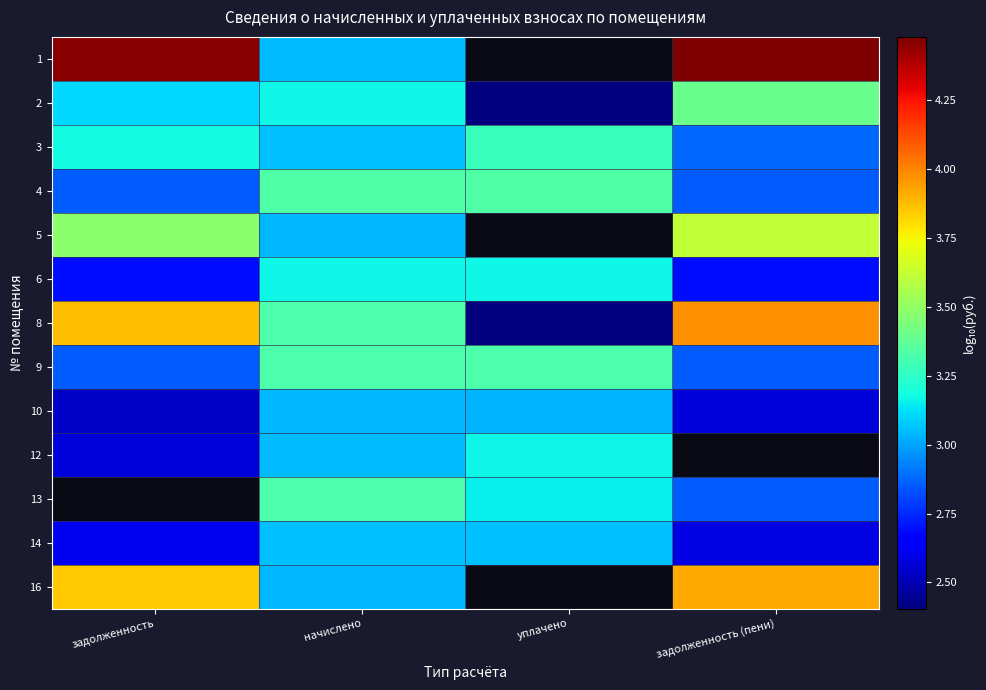

What is the average value of the 4 series?

3.1